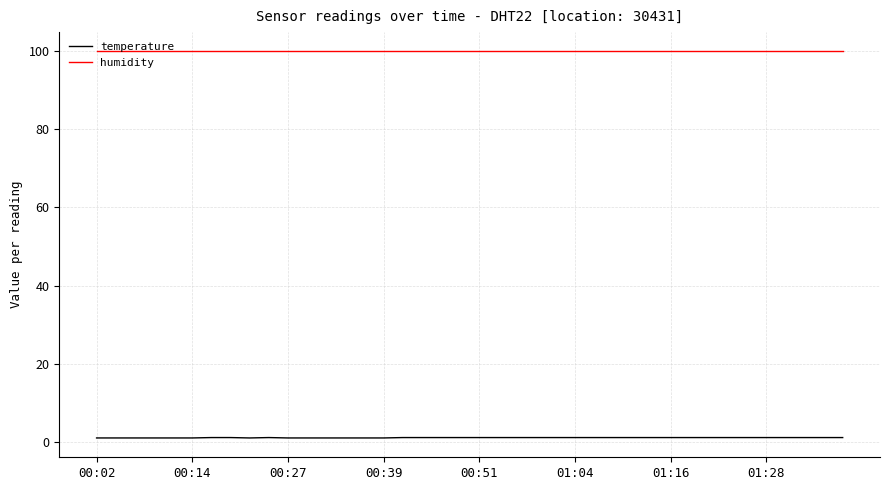

Rank the series by their average value, from lowest to highest.

temperature, humidity